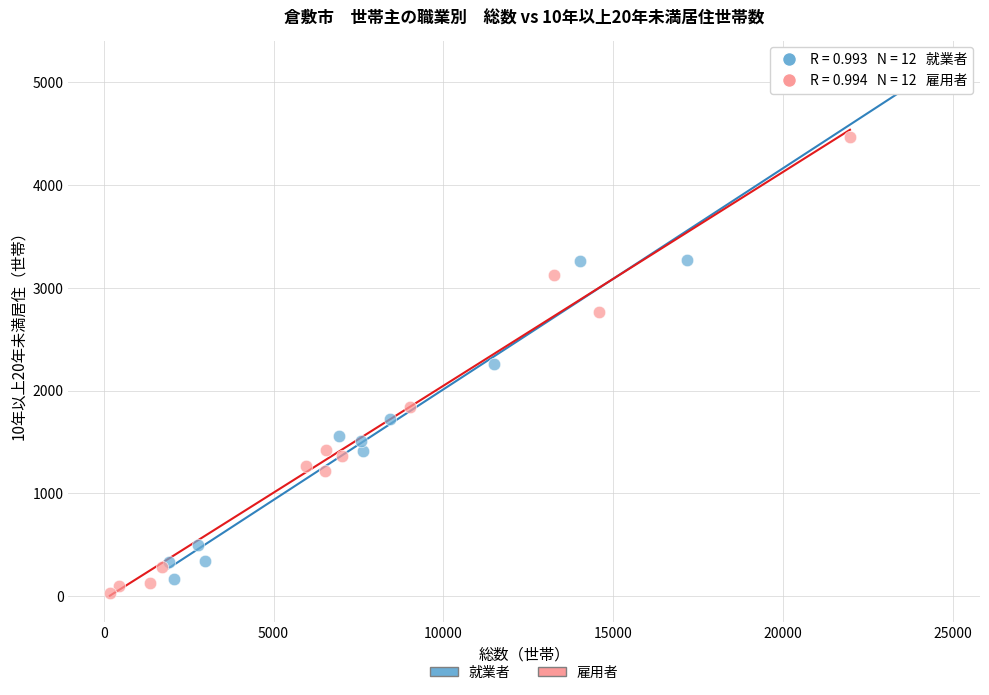

Which series reaches the maximum Y coordinate?

就業者